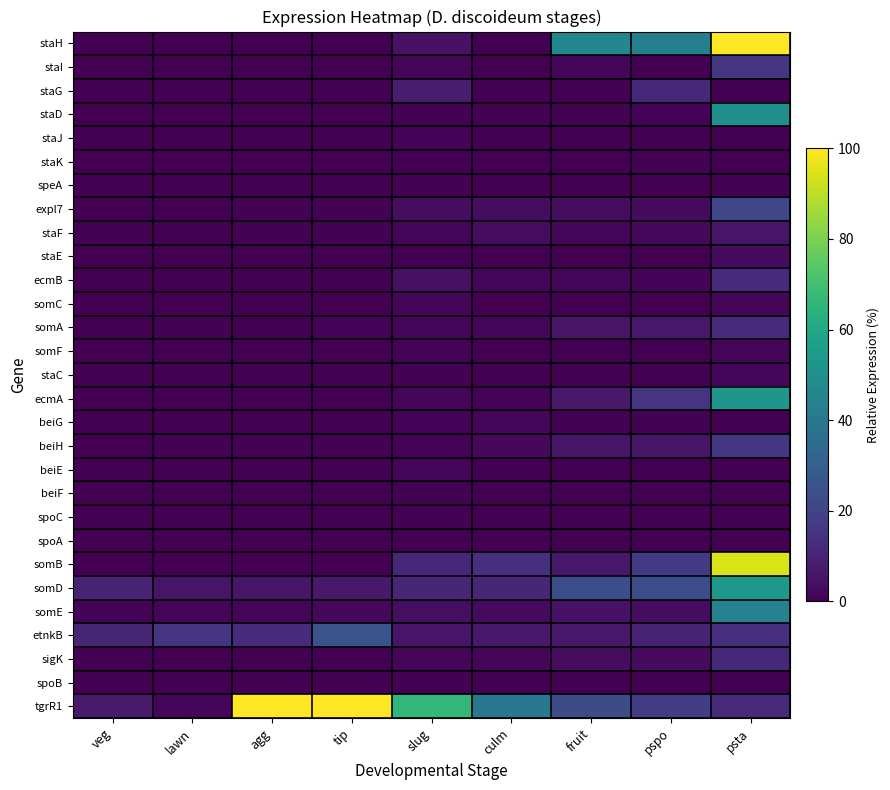

Reading left to right, what are all the values shown in this chart?

staH: veg=0.0	lawn=0.0	agg=0.0	tip=0.0	slug=5.0	culm=0.0	fruit=46.7	pspo=43.2	psta=100.0
staI: veg=0.0	lawn=0.0	agg=0.0	tip=0.0	slug=1.8	culm=0.0	fruit=1.2	pspo=0.0	psta=15.8
staG: veg=0.0	lawn=0.0	agg=0.0	tip=0.0	slug=8.1	culm=0.0	fruit=0.0	pspo=11.2	psta=0.0
staD: veg=0.0	lawn=0.0	agg=0.0	tip=0.1	slug=0.7	culm=0.7	fruit=0.4	pspo=0.9	psta=49.6
staJ: veg=0.0	lawn=0.0	agg=0.0	tip=0.0	slug=0.9	culm=0.0	fruit=0.0	pspo=0.0	psta=0.1
staK: veg=0.0	lawn=0.0	agg=0.0	tip=0.0	slug=0.0	culm=0.0	fruit=0.0	pspo=0.5	psta=0.0
speA: veg=0.0	lawn=0.0	agg=0.0	tip=0.2	slug=0.7	culm=0.1	fruit=0.2	pspo=0.1	psta=0.6
expl7: veg=0.1	lawn=0.1	agg=0.8	tip=0.7	slug=3.2	culm=3.4	fruit=3.4	pspo=2.9	psta=20.9
staF: veg=0.5	lawn=0.2	agg=0.6	tip=0.7	slug=1.8	culm=3.5	fruit=1.6	pspo=2.2	psta=5.5
staE: veg=0.0	lawn=0.0	agg=0.0	tip=0.0	slug=0.3	culm=0.0	fruit=0.0	pspo=0.0	psta=2.8
ecmB: veg=0.2	lawn=0.2	agg=0.1	tip=0.1	slug=4.3	culm=1.5	fruit=1.4	pspo=1.1	psta=12.2
somC: veg=0.0	lawn=0.0	agg=0.0	tip=0.0	slug=1.7	culm=0.0	fruit=0.0	pspo=0.0	psta=1.3
somA: veg=0.4	lawn=0.5	agg=0.3	tip=1.1	slug=1.8	culm=1.9	fruit=5.2	pspo=6.6	psta=12.3
somF: veg=0.0	lawn=0.0	agg=0.0	tip=0.0	slug=1.1	culm=0.0	fruit=0.0	pspo=0.0	psta=1.2
staC: veg=0.0	lawn=0.0	agg=0.0	tip=0.0	slug=0.6	culm=0.1	fruit=0.0	pspo=0.1	psta=1.7
ecmA: veg=0.0	lawn=0.0	agg=0.0	tip=0.0	slug=1.3	culm=1.0	fruit=7.0	pspo=15.0	psta=52.1
beiG: veg=0.1	lawn=0.0	agg=0.0	tip=0.4	slug=1.1	culm=1.8	fruit=0.7	pspo=0.6	psta=0.0
beiH: veg=0.3	lawn=0.6	agg=0.4	tip=0.4	slug=1.0	culm=2.1	fruit=5.6	pspo=6.2	psta=16.3
beiE: veg=0.4	lawn=0.0	agg=0.0	tip=0.0	slug=1.6	culm=0.0	fruit=0.0	pspo=0.0	psta=0.0
beiF: veg=0.0	lawn=0.1	agg=0.0	tip=0.0	slug=0.5	culm=0.0	fruit=0.0	pspo=0.1	psta=0.0
spoC: veg=0.0	lawn=0.0	agg=0.0	tip=0.0	slug=0.4	culm=0.0	fruit=0.0	pspo=0.0	psta=0.0
spoA: veg=0.1	lawn=0.0	agg=0.0	tip=0.0	slug=0.3	culm=0.1	fruit=0.1	pspo=0.3	psta=0.2
somB: veg=0.0	lawn=0.0	agg=0.0	tip=0.0	slug=11.7	culm=13.8	fruit=6.6	pspo=17.1	psta=94.2
somD: veg=9.9	lawn=5.7	agg=5.9	tip=6.9	slug=10.6	culm=10.7	fruit=23.8	pspo=23.5	psta=53.5
somE: veg=1.0	lawn=1.3	agg=1.8	tip=2.3	slug=3.6	culm=3.0	fruit=4.7	pspo=3.3	psta=44.4
etnkB: veg=10.8	lawn=15.5	agg=11.9	tip=25.7	slug=5.8	culm=6.8	fruit=6.3	pspo=9.7	psta=13.6
sigK: veg=0.1	lawn=0.0	agg=0.1	tip=0.1	slug=1.9	culm=1.2	fruit=3.5	pspo=2.8	psta=11.7
spoB: veg=0.1	lawn=0.1	agg=0.1	tip=0.1	slug=0.8	culm=0.1	fruit=0.1	pspo=0.1	psta=0.3
tgrR1: veg=7.1	lawn=1.7	agg=100.0	tip=100.0	slug=66.3	culm=40.6	fruit=22.9	pspo=18.2	psta=12.4